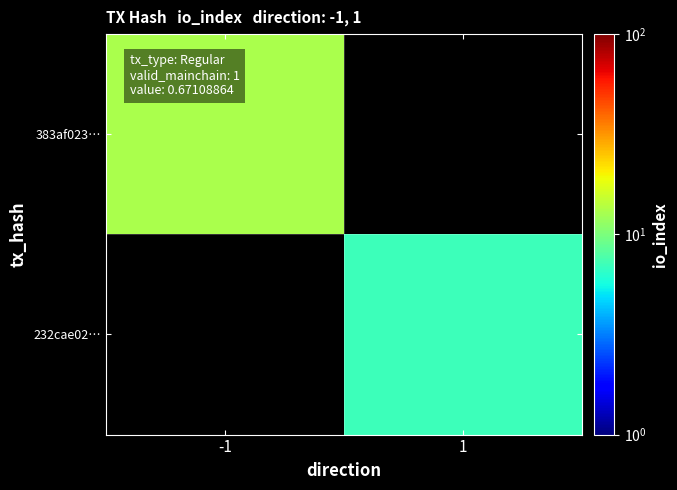

The value of 383af023… at -1 is 5.3. True or false?

False